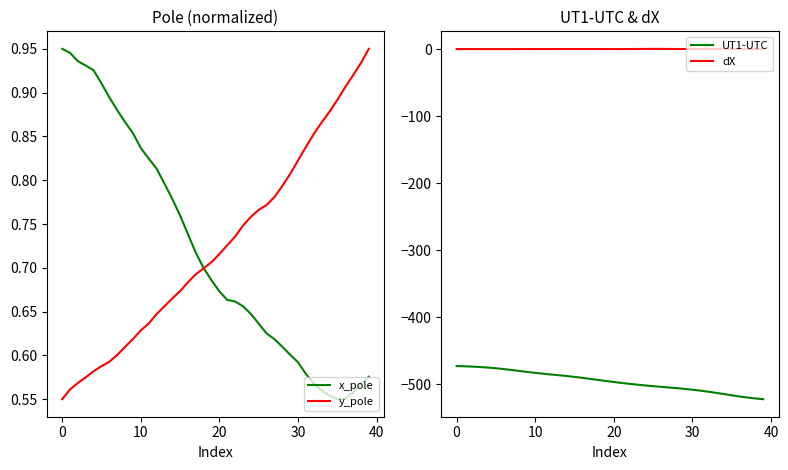

The y_pole series shows 1.2 at 30. True or false?

False